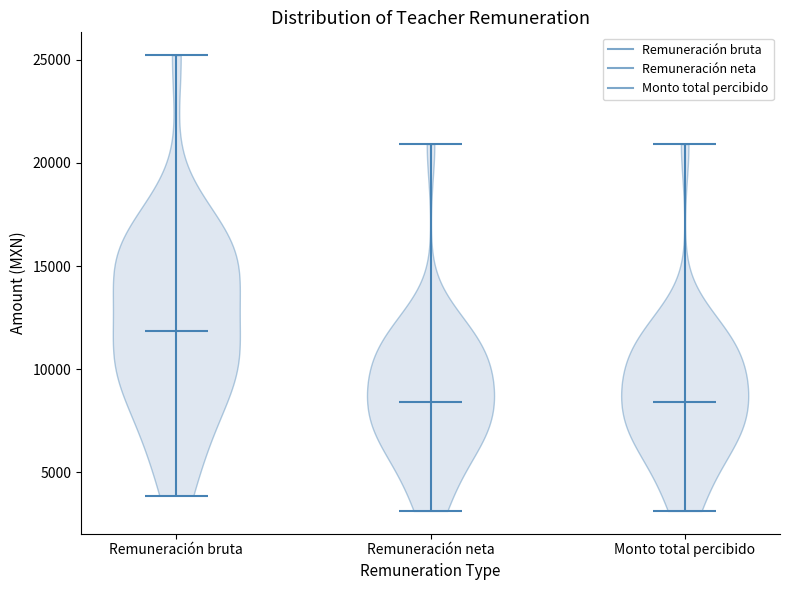

Reading left to right, read every violin against the y-axis: where its median line is, and the lowest and highest points it reaches. The values are not printed on the chart, so give them approximately, as read against the axis.

Remuneración bruta: median line 12000, lowest point 4000, highest point 25000
Remuneración neta: median line 8500, lowest point 3000, highest point 21000
Monto total percibido: median line 8500, lowest point 3000, highest point 21000